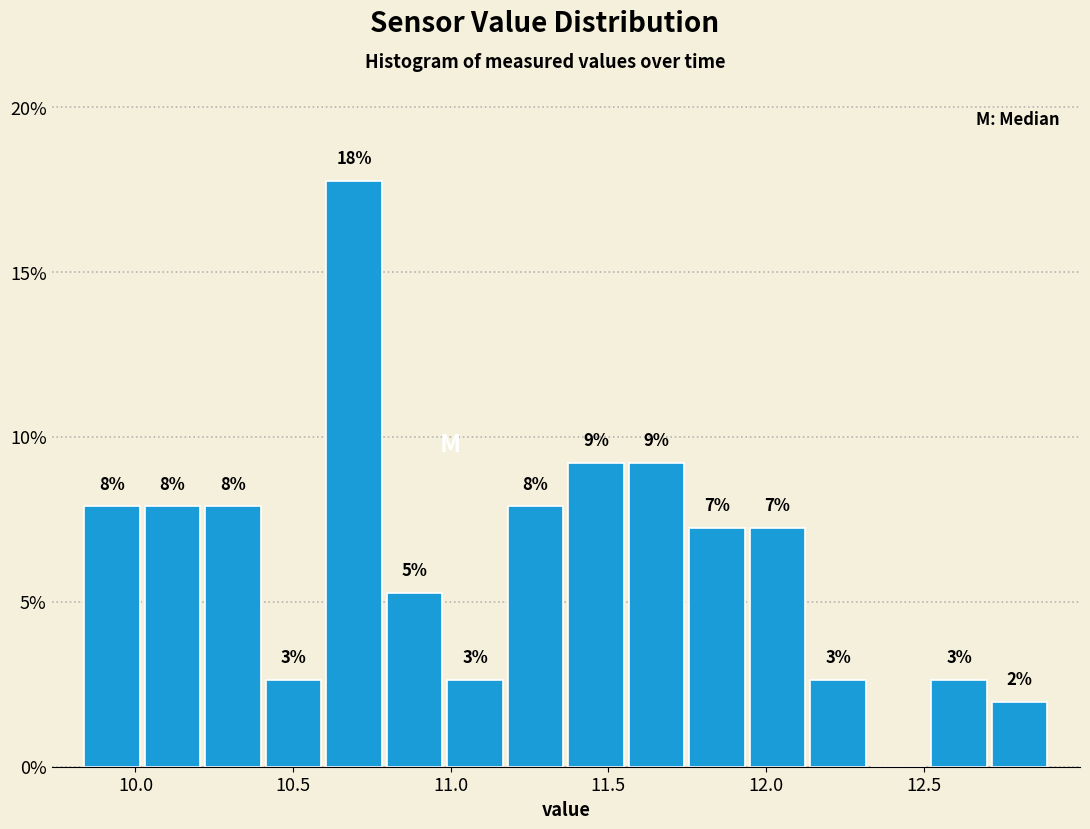

Around what value on the x-axis is the tallest bar? Give the approximate position of its centre, as read against the axis.

10.70